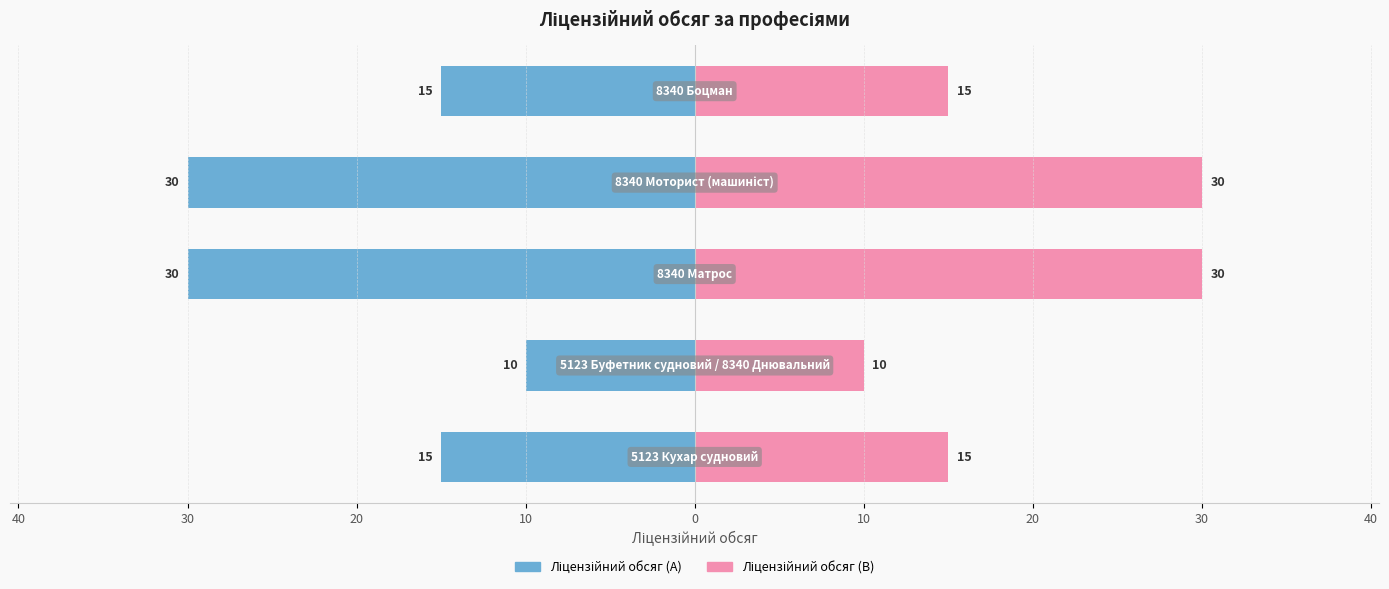

Is it true that Ліцензійний обсяг (синій) equals -30 at 20?

True